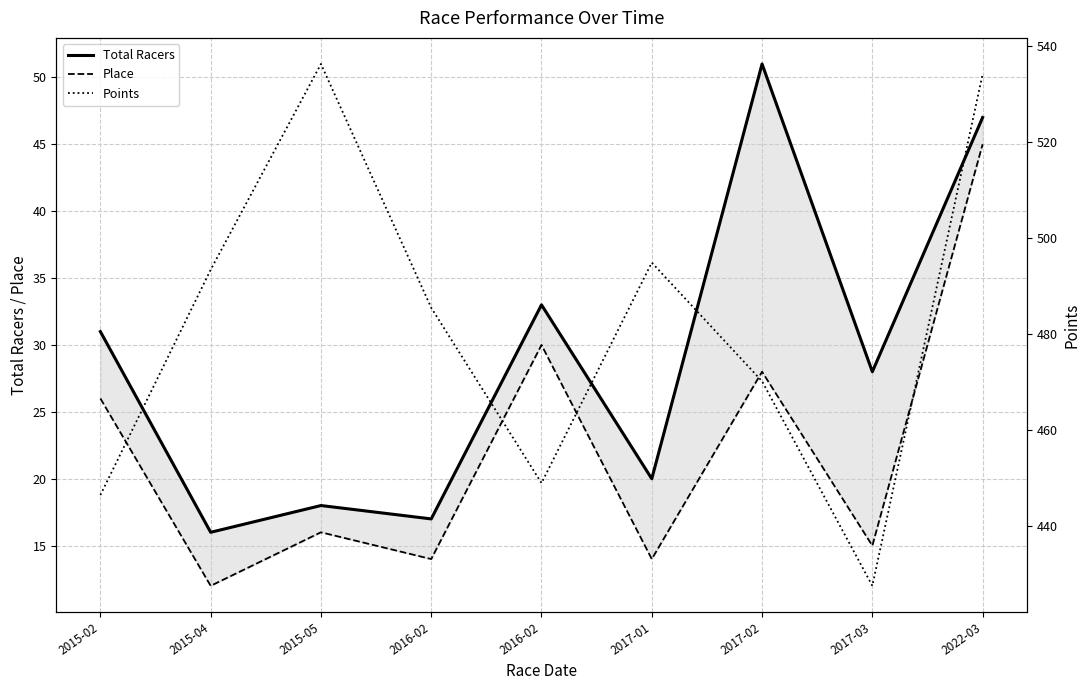

List the series in order of their peak value, lowest first.

Place, Total Racers, Points